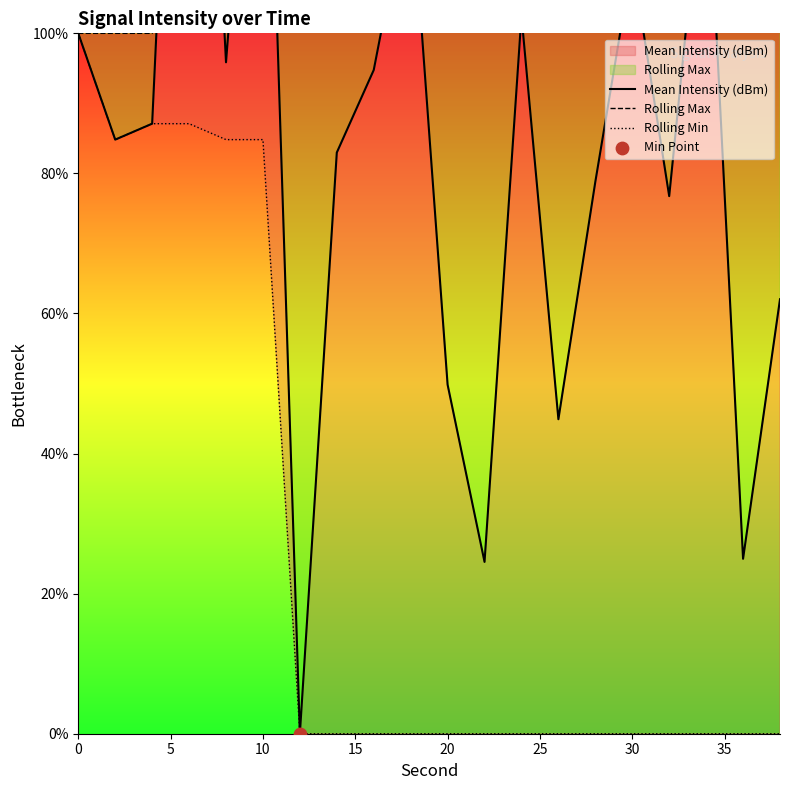

What is the total value across all series at 30?

199.9